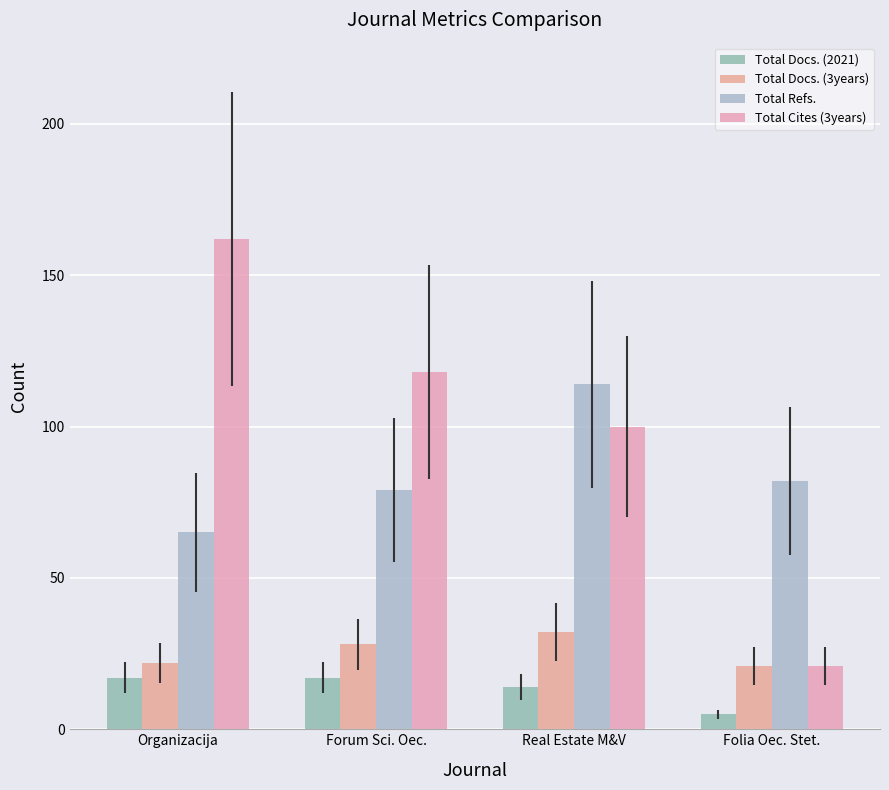

What is the difference between the second highest and second lowest values in the Total Cites (3years) series?

18